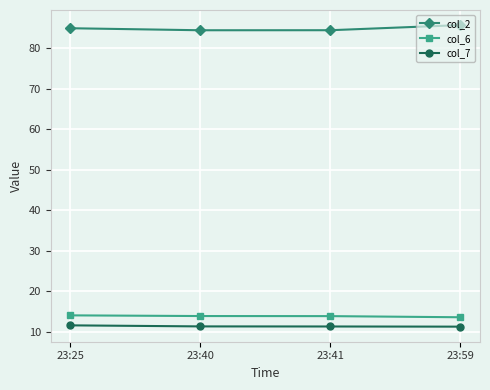

How many categories are shown in the chart?

4